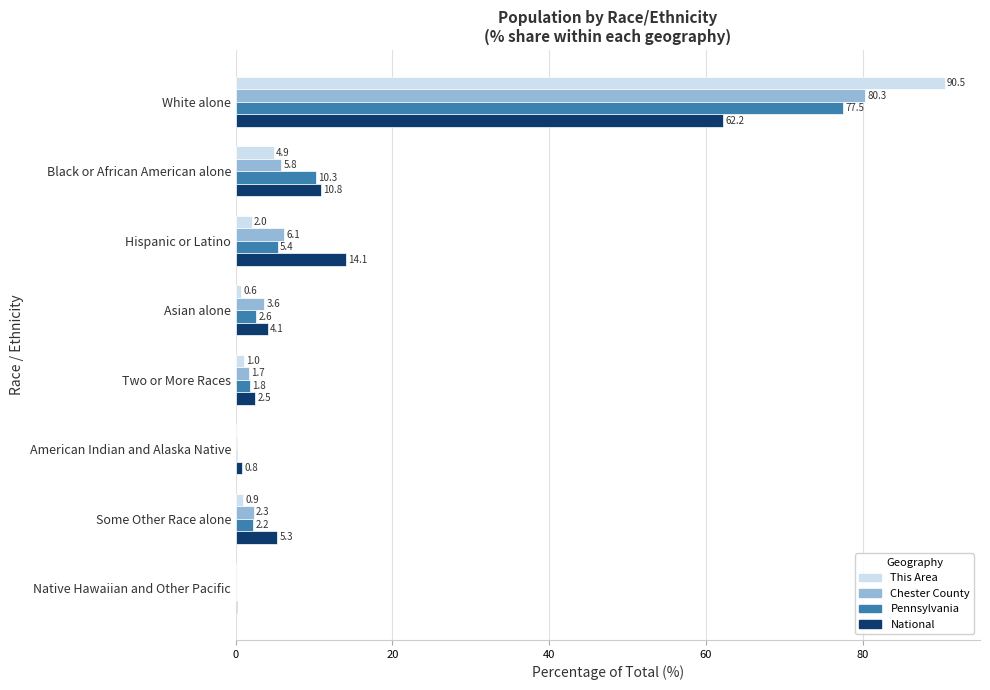

What is the approximate value of National at Some Other Race alone?

5.3